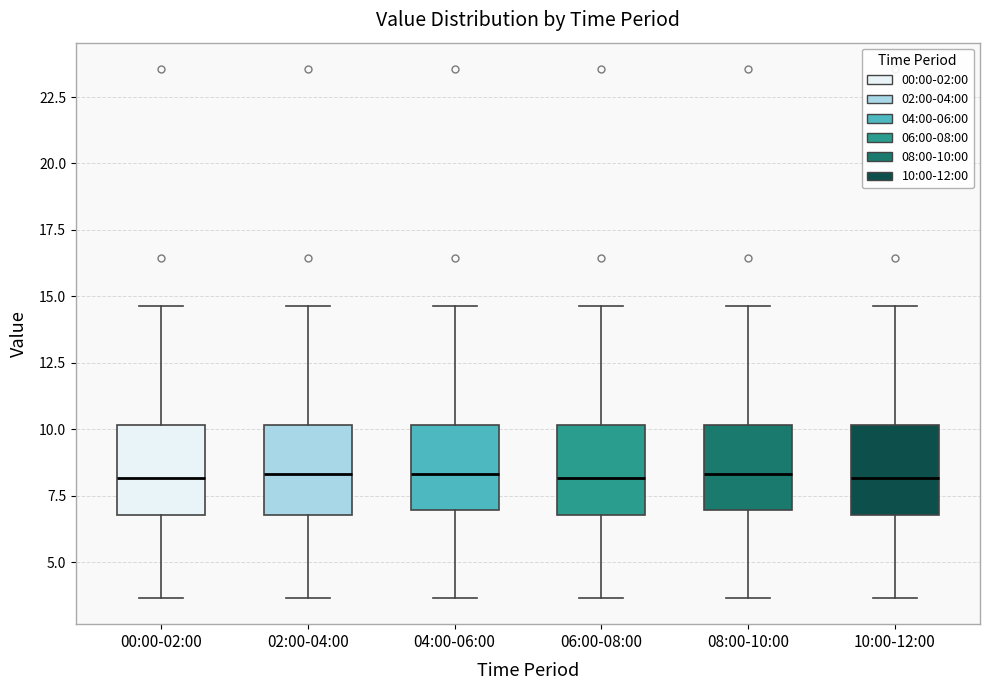

Reading left to right, read every box against the y-axis: the position of its median line, the range the box covers, and the ends of its whiskers. The values are not printed on the chart, so give them approximately, as read against the axis.

00:00-02:00: median 8.0, box 7.0 to 10.0, whiskers 3.5 to 14.5
02:00-04:00: median 8.5, box 7.0 to 10.0, whiskers 3.5 to 14.5
04:00-06:00: median 8.5, box 7.0 to 10.0, whiskers 3.5 to 14.5
06:00-08:00: median 8.0, box 7.0 to 10.0, whiskers 3.5 to 14.5
08:00-10:00: median 8.5, box 7.0 to 10.0, whiskers 3.5 to 14.5
10:00-12:00: median 8.0, box 7.0 to 10.0, whiskers 3.5 to 14.5